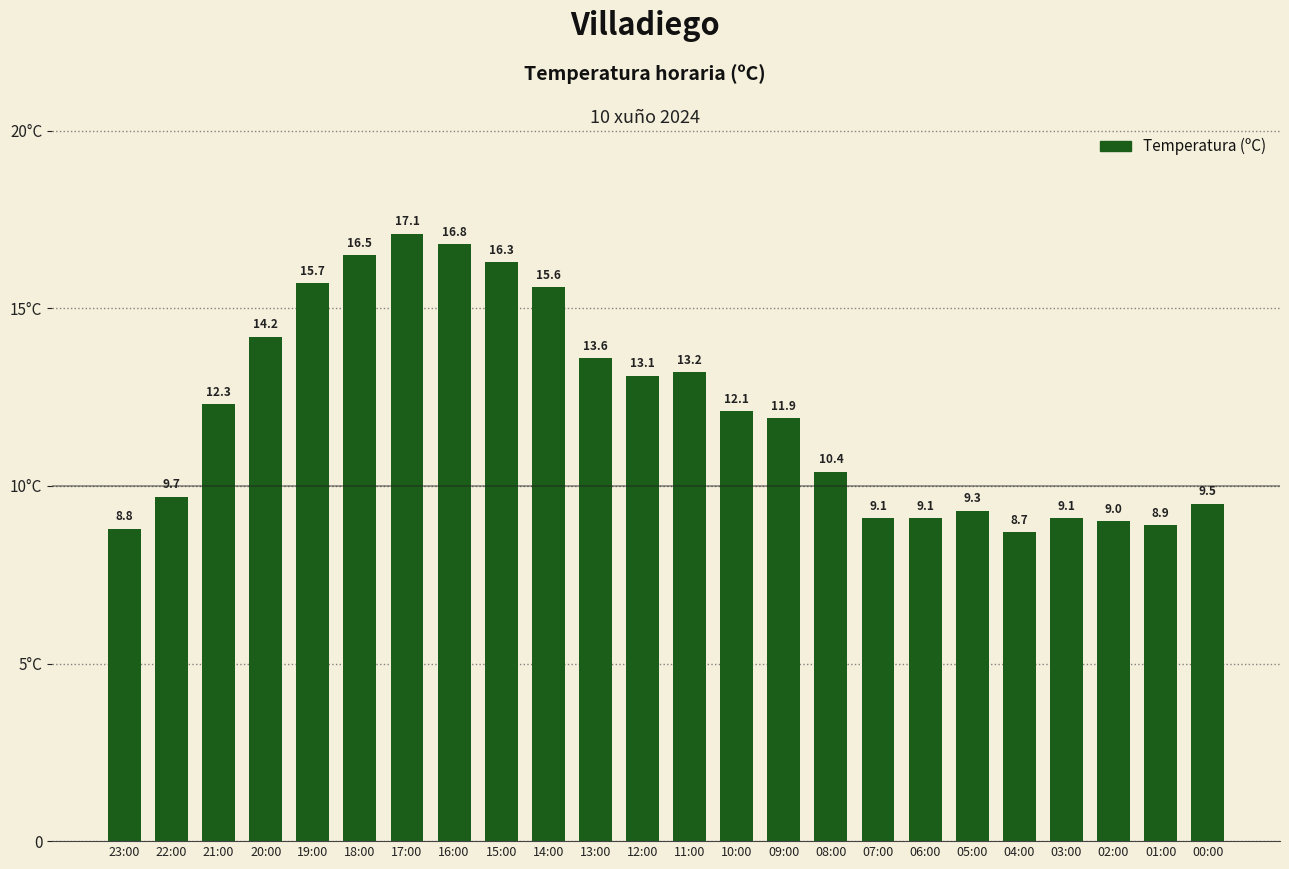

Reading left to right, extract all data points from this chart.

23:00=8.8	22:00=9.7	21:00=12.3	20:00=14.2	19:00=15.7	18:00=16.5	17:00=17.1	16:00=16.8	15:00=16.3	14:00=15.6	13:00=13.6	12:00=13.1	11:00=13.2	10:00=12.1	09:00=11.9	08:00=10.4	07:00=9.1	06:00=9.1	05:00=9.3	04:00=8.7	03:00=9.1	02:00=9.0	01:00=8.9	00:00=9.5